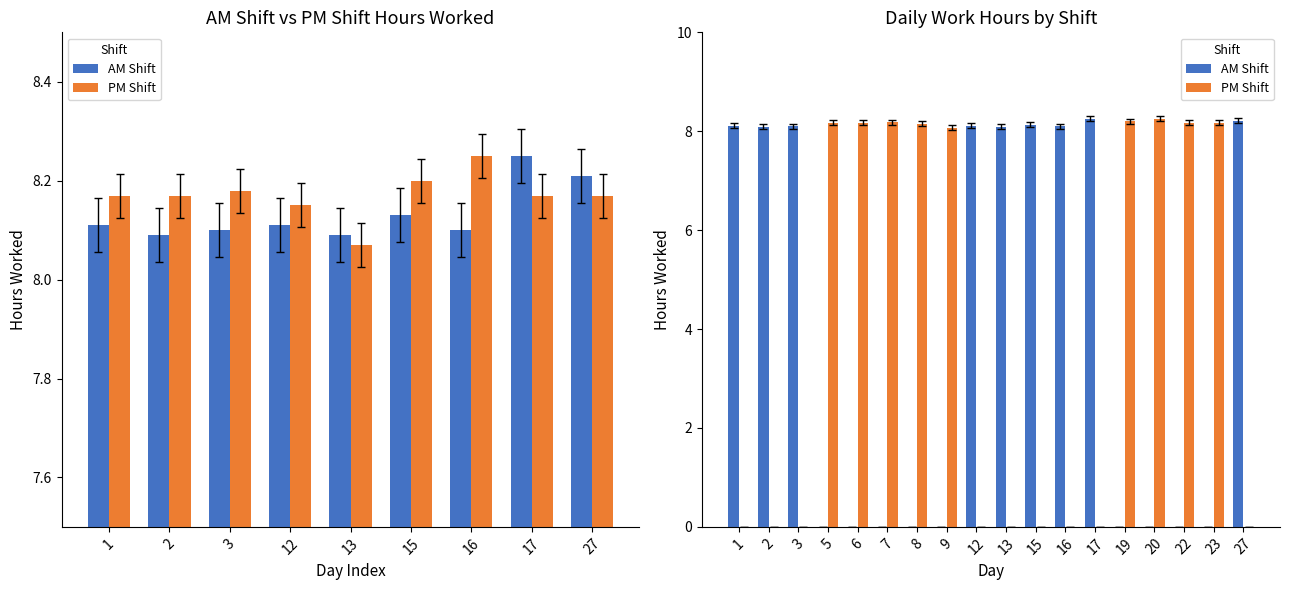

Which series has the largest range (max minus min)?

AM Shift